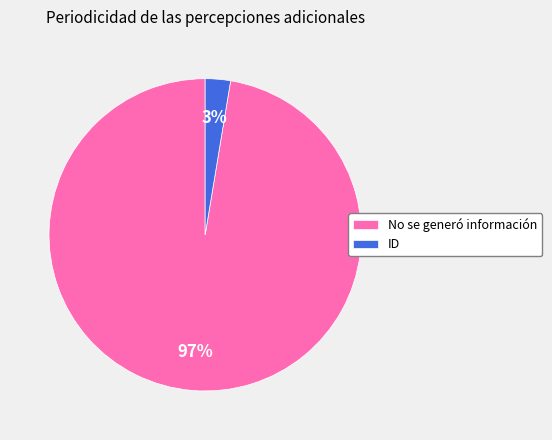

Which slice is the largest?

No se generó información